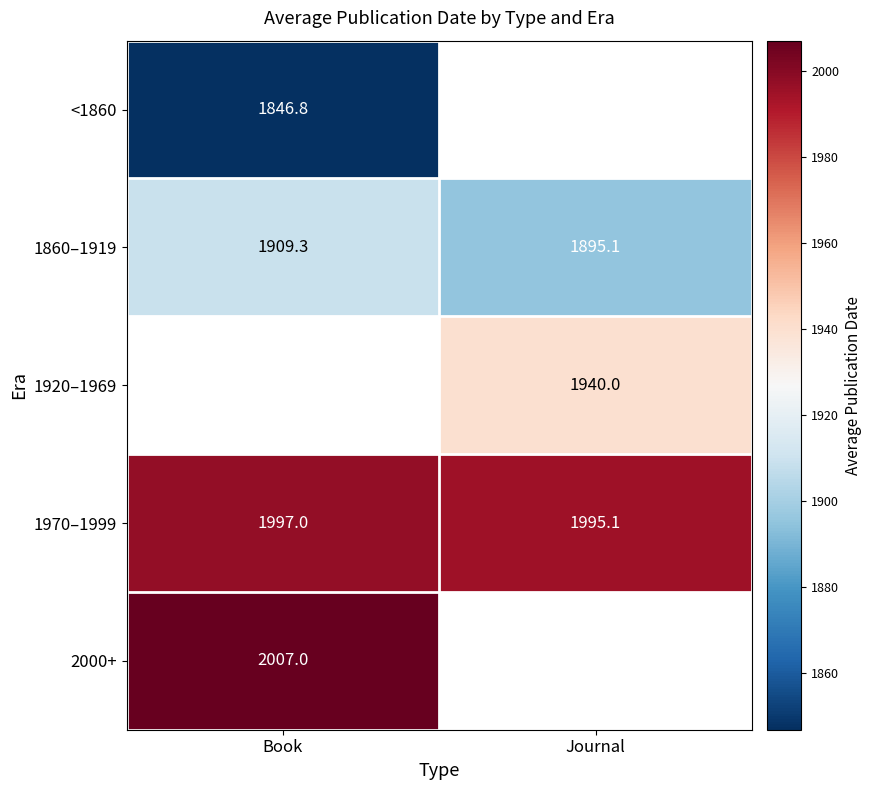

Read the 1970–1999 value at Book.

1997.0